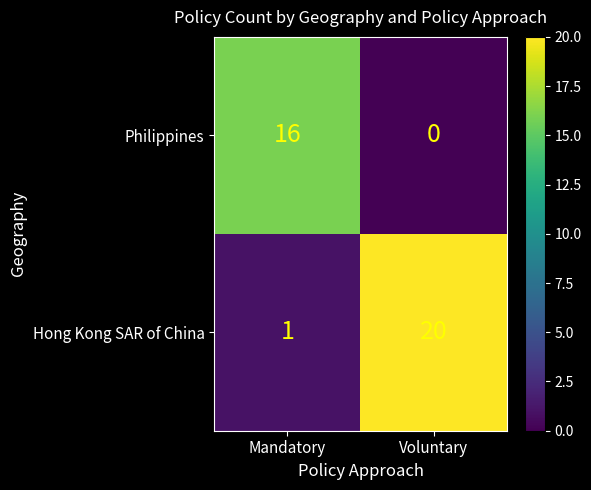

What is the total value across all series at Mandatory?

17